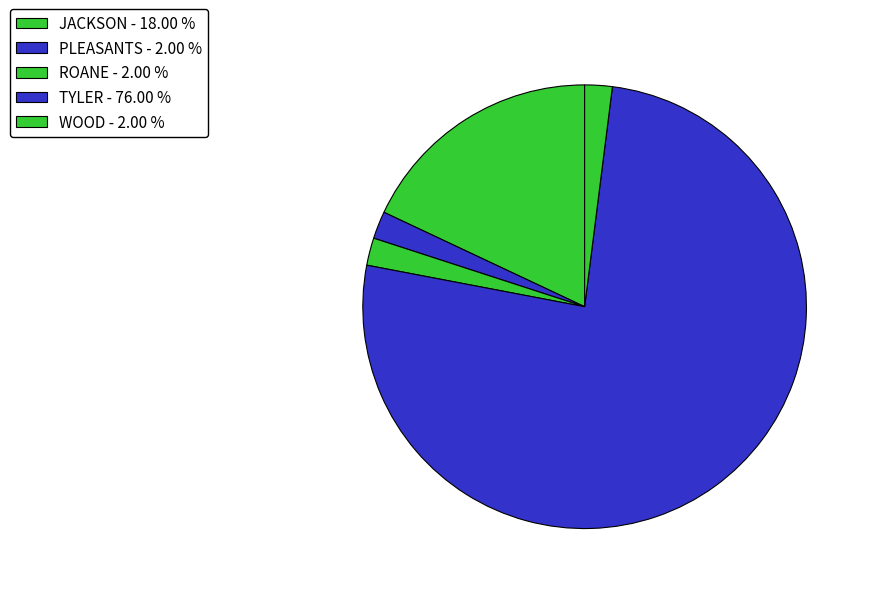

To the nearest percent, what portion does ROANE represent?

2%